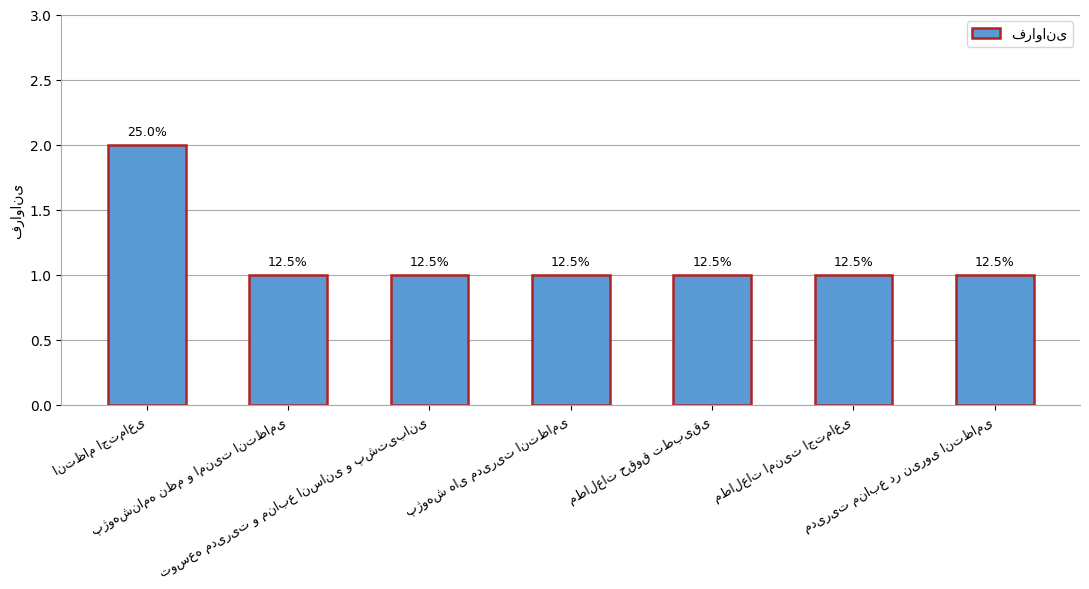

What is the change in value from انتظام اجتماعی to مطالعات امنیت اجتماعی?

-1